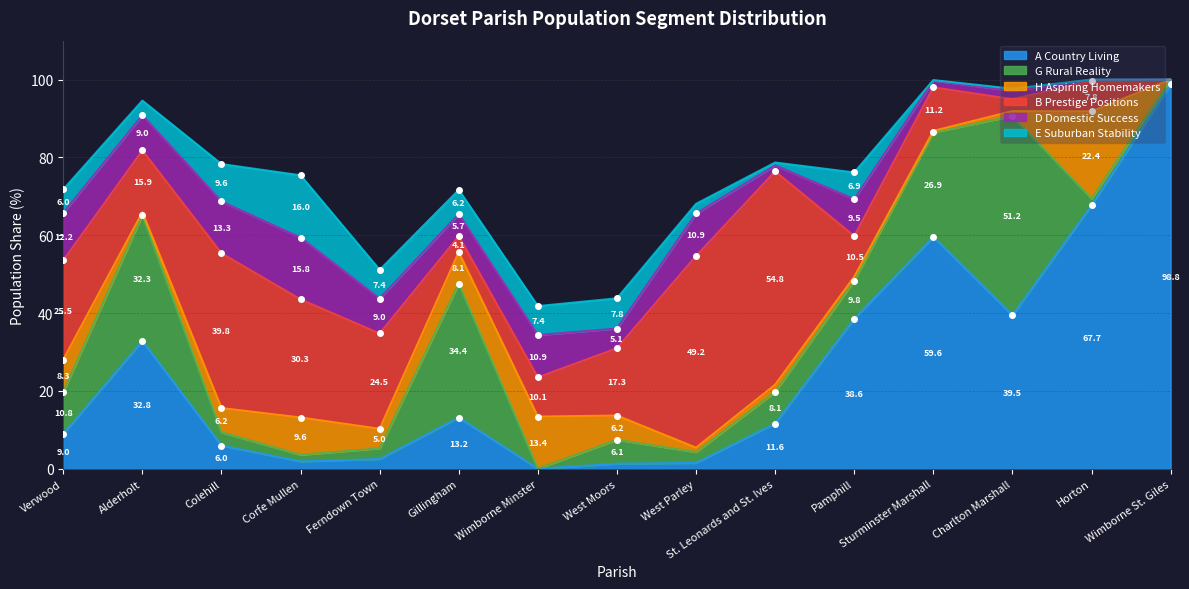

The H Aspiring Homemakers series shows 6.2 at Colehill. True or false?

True